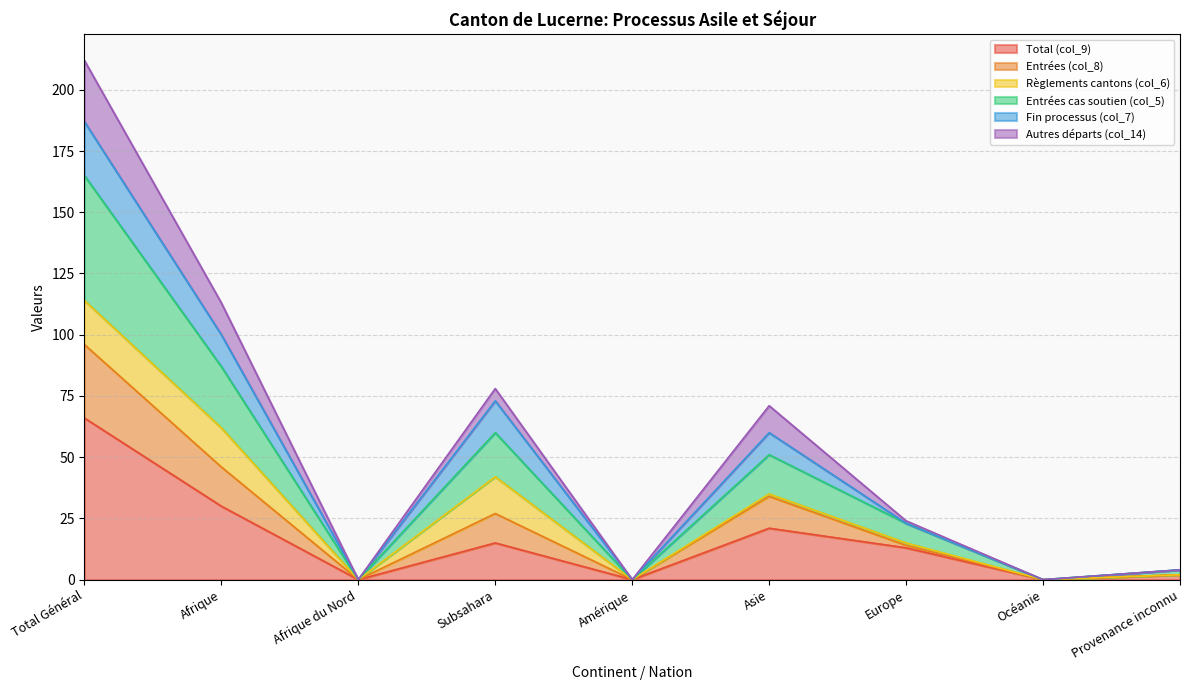

The Total (col_9) series shows 10 at Asie. True or false?

False